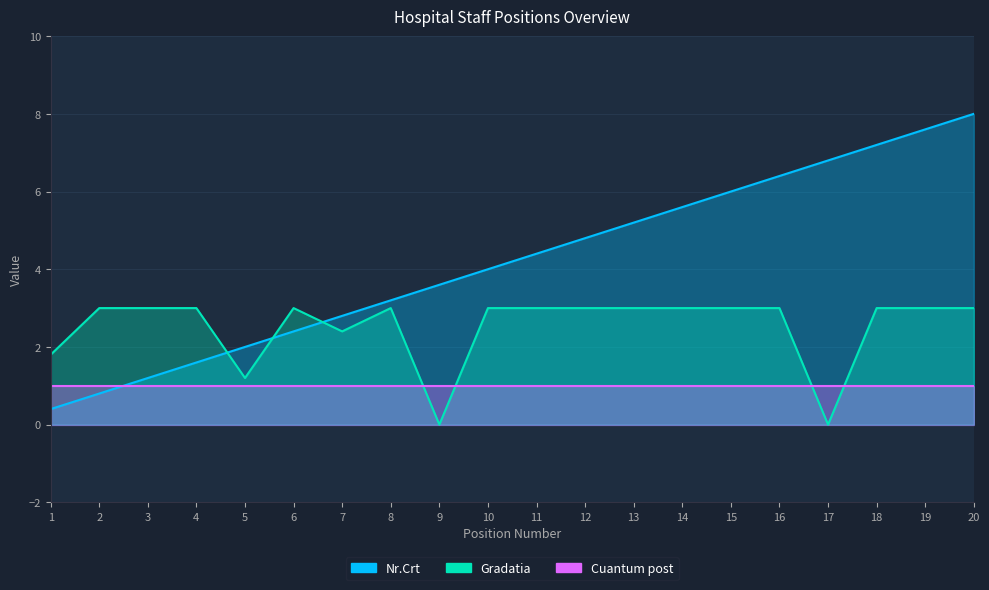

Where is the first local maximum for Gradatia?

6